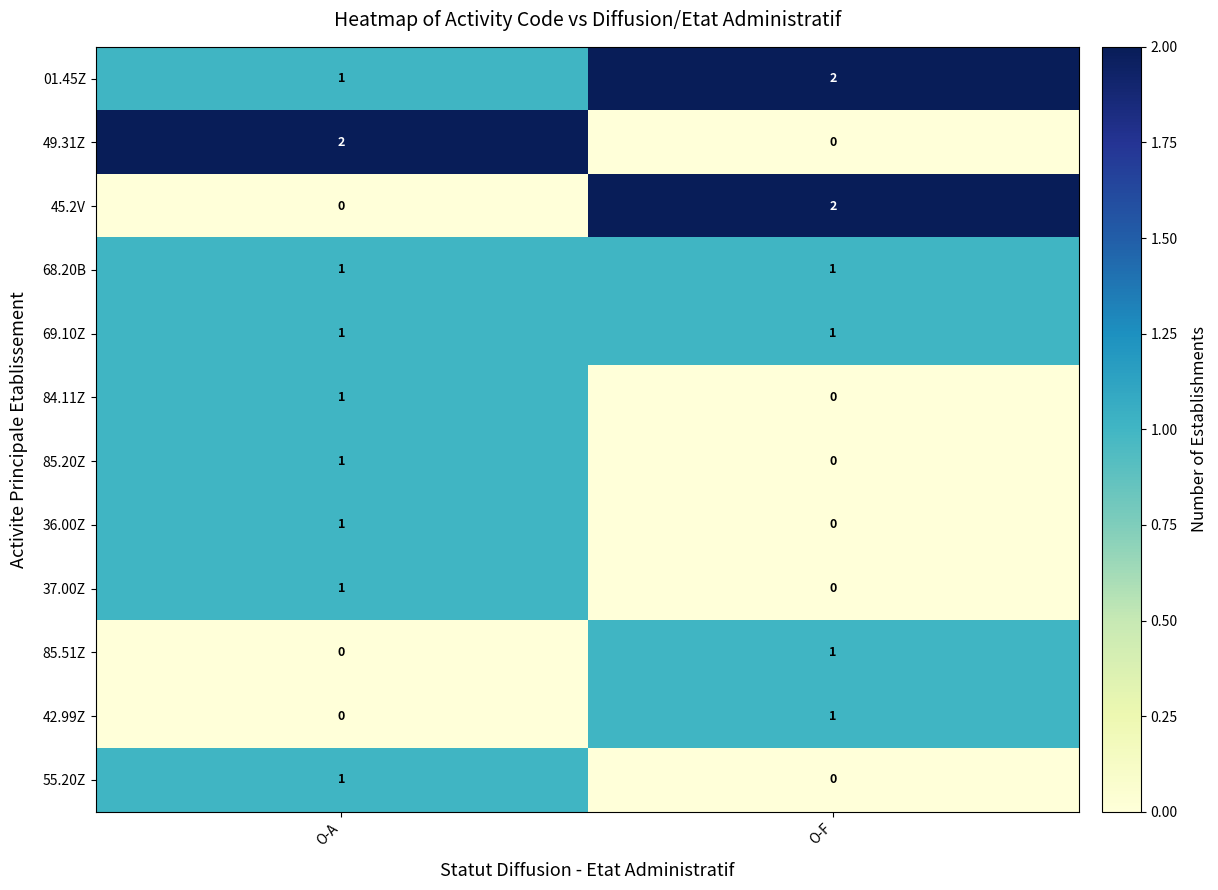

Reading right to left, what are all the values shown in this chart?

01.45Z: O-F=2	O-A=1
49.31Z: O-F=0	O-A=2
45.2V: O-F=2	O-A=0
68.20B: O-F=1	O-A=1
69.10Z: O-F=1	O-A=1
84.11Z: O-F=0	O-A=1
85.20Z: O-F=0	O-A=1
36.00Z: O-F=0	O-A=1
37.00Z: O-F=0	O-A=1
85.51Z: O-F=1	O-A=0
42.99Z: O-F=1	O-A=0
55.20Z: O-F=0	O-A=1